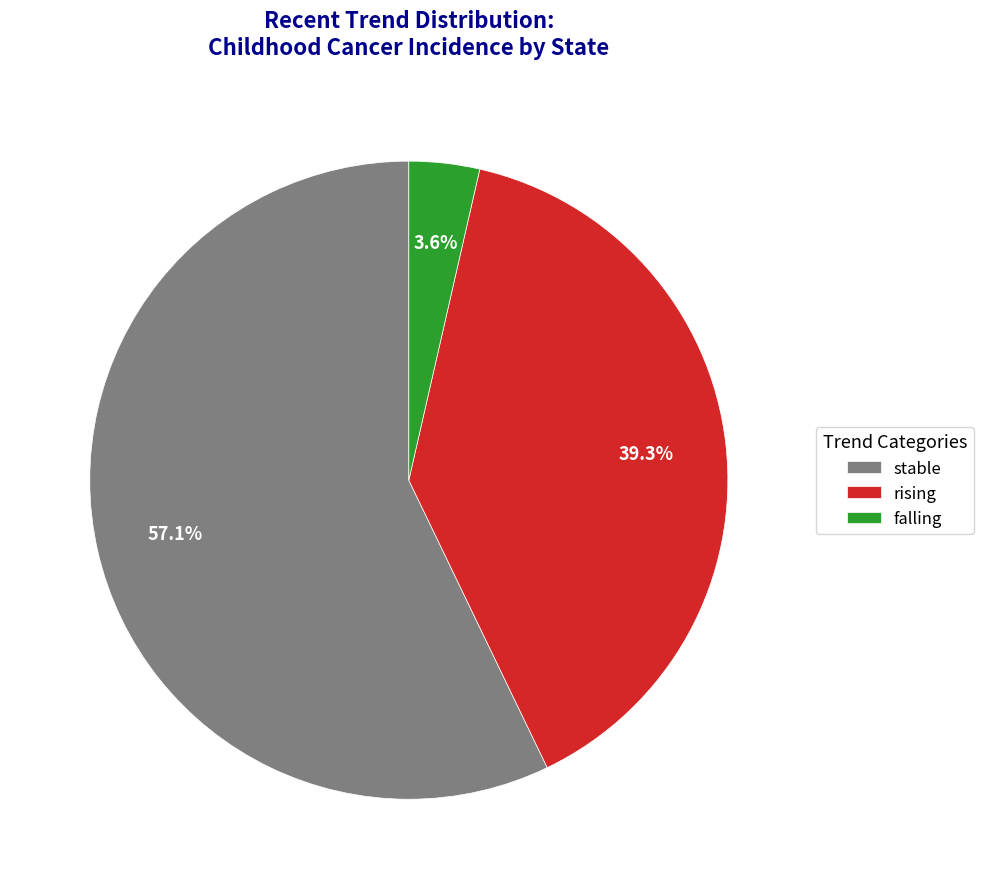

To the nearest percent, what percentage of the pie is stable?

57%